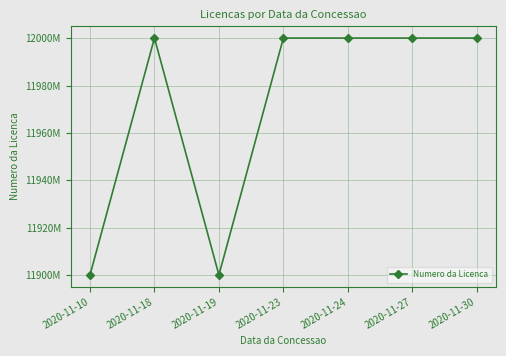

Does the chart have visible grid lines?

Yes